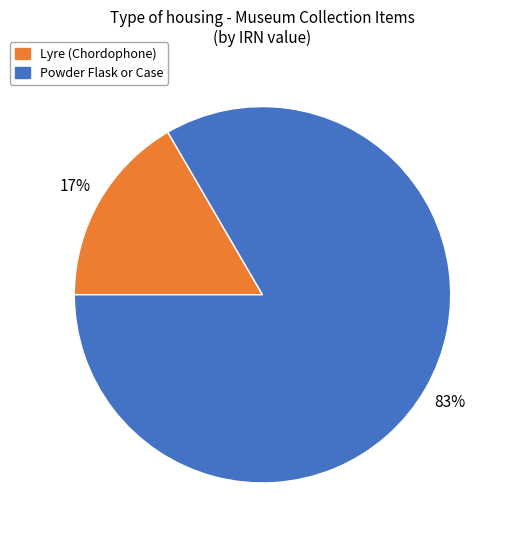

True or false: Lyre (Chordophone) accounts for 17% of the total.

True